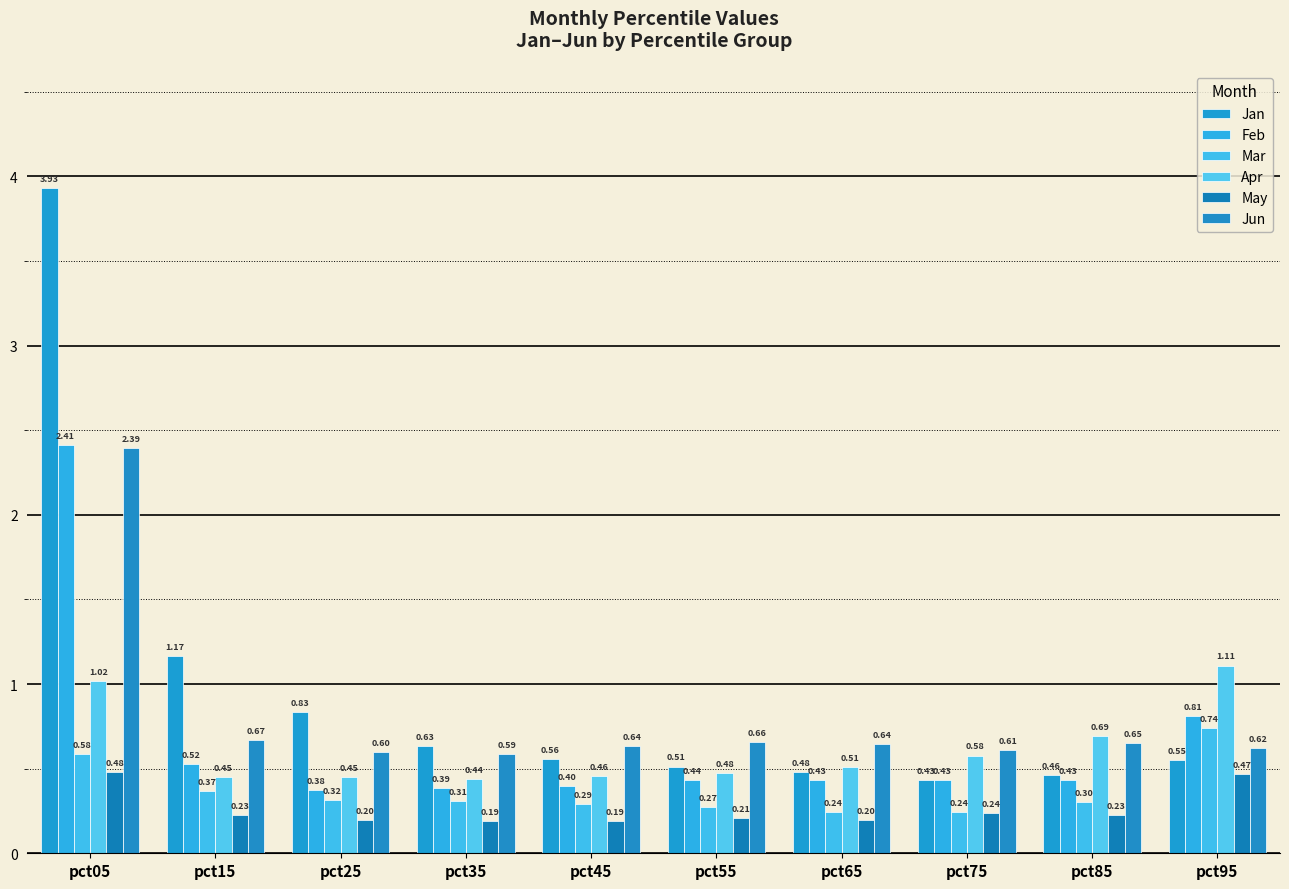

Between pct25 and pct65, which series saw the biggest shift?

Jan